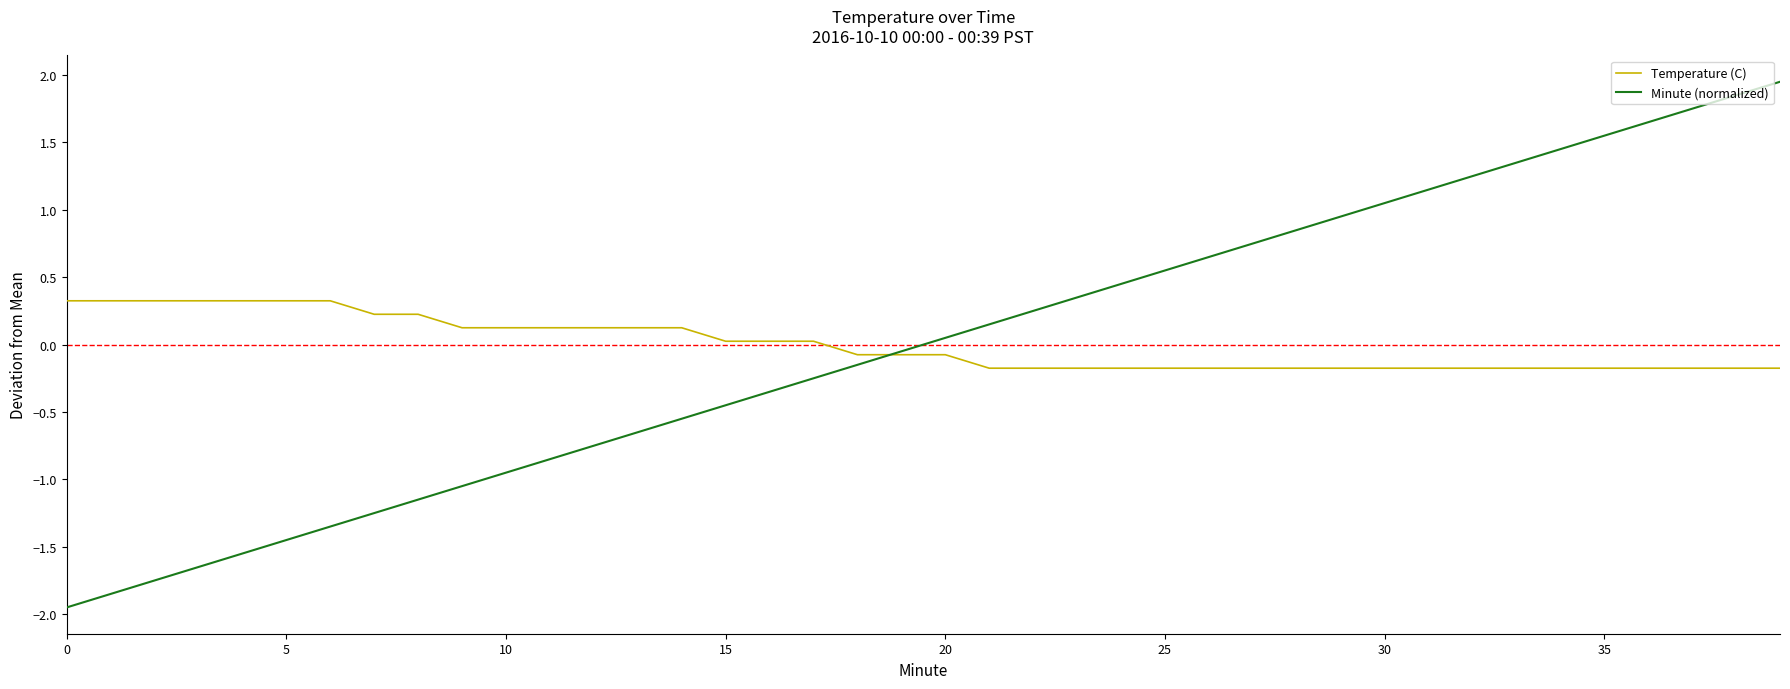

Rank the series by their maximum value, from highest to lowest.

Minute (normalized), Temperature (C)